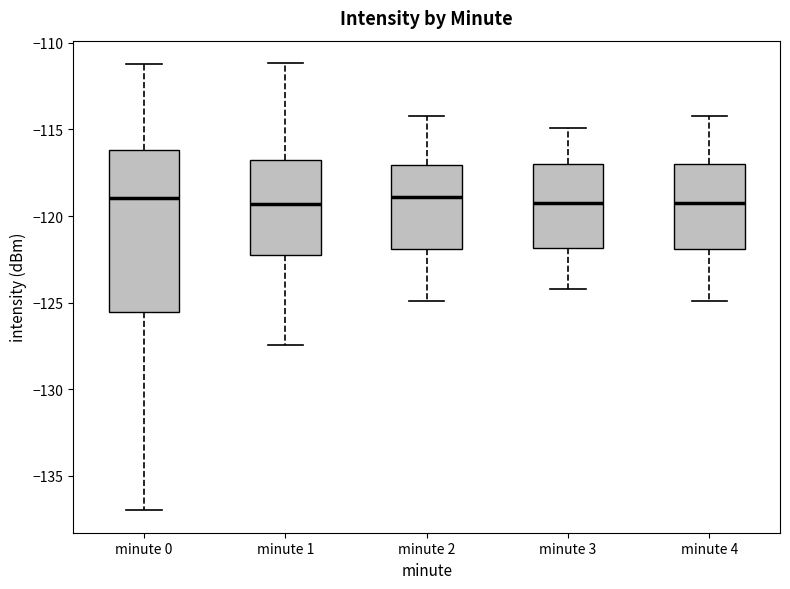

Reading left to right, transcribe this box plot: for each box, give where its median line is, the range the box spans, and where its two whiskers end, as read against the y-axis. The values are not printed on the chart, so give them approximately, as read against the axis.

minute 0: median -119.0, box -125.5 to -116.0, whiskers -137.0 to -111.0
minute 1: median -119.5, box -122.0 to -117.0, whiskers -127.5 to -111.0
minute 2: median -119.0, box -122.0 to -117.0, whiskers -125.0 to -114.0
minute 3: median -119.0, box -122.0 to -117.0, whiskers -124.0 to -115.0
minute 4: median -119.0, box -122.0 to -117.0, whiskers -125.0 to -114.0